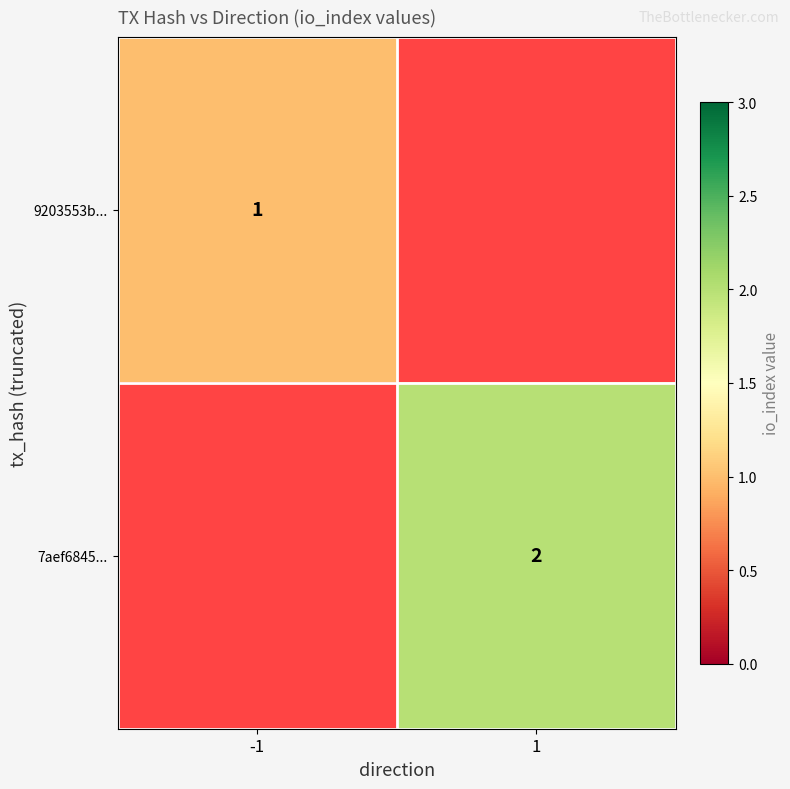

The 7aef6845... series shows 3 at 1. True or false?

False